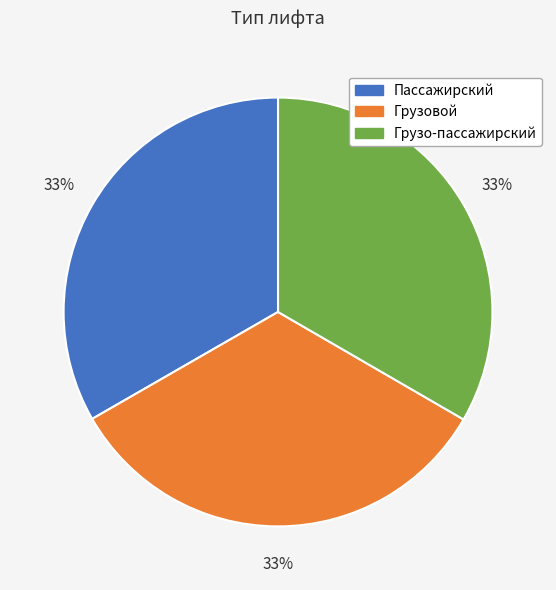

Approximately how many times larger is the value at Грузовой compared to Пассажирский?

1.0